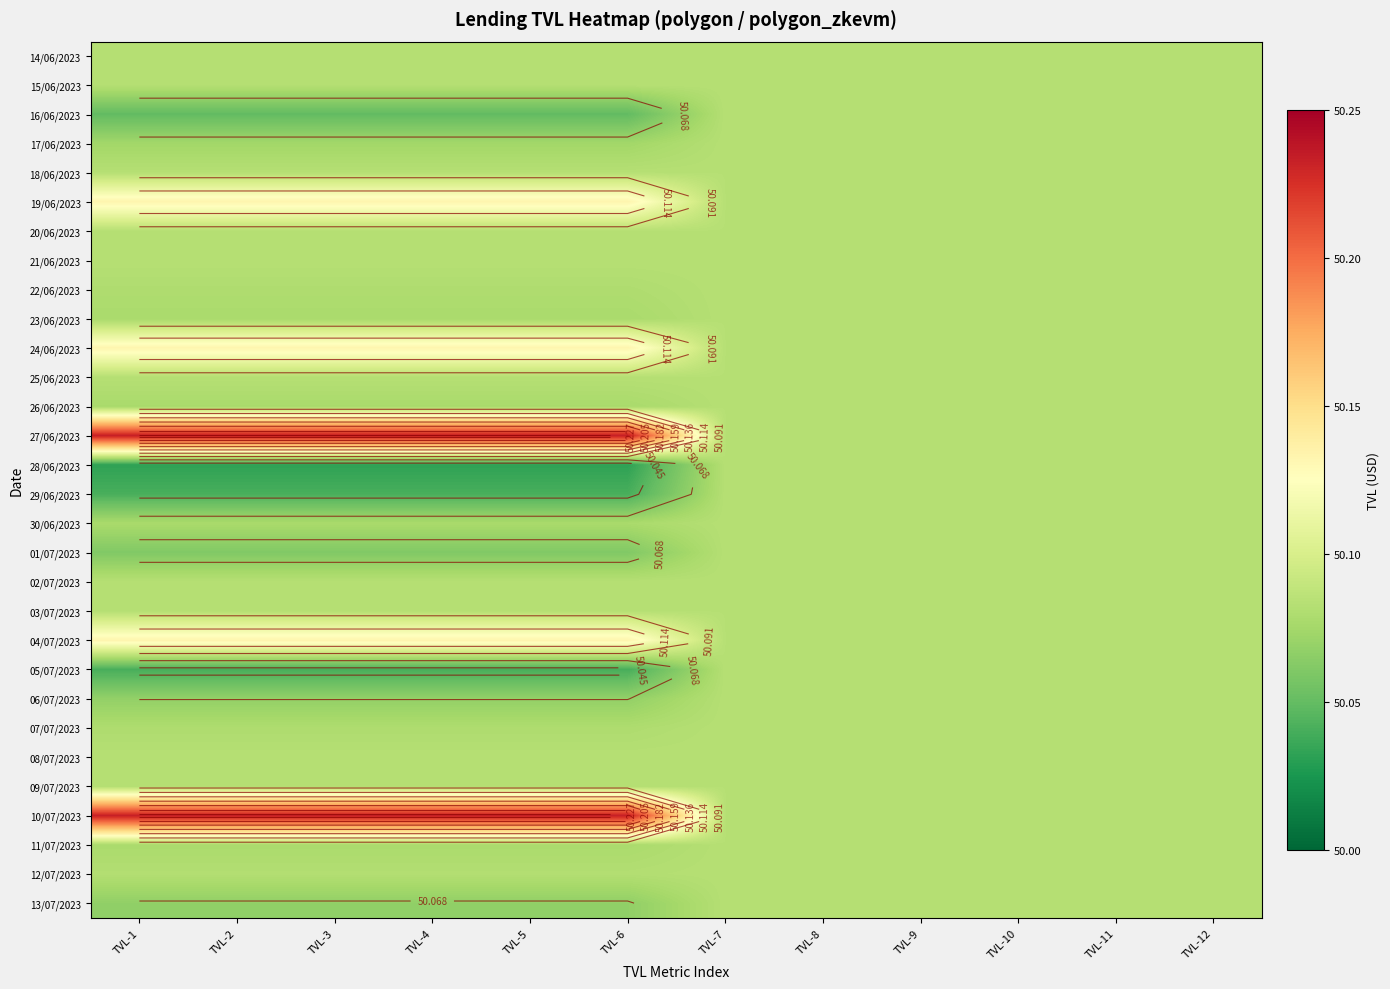

How many series are shown in this chart?

30